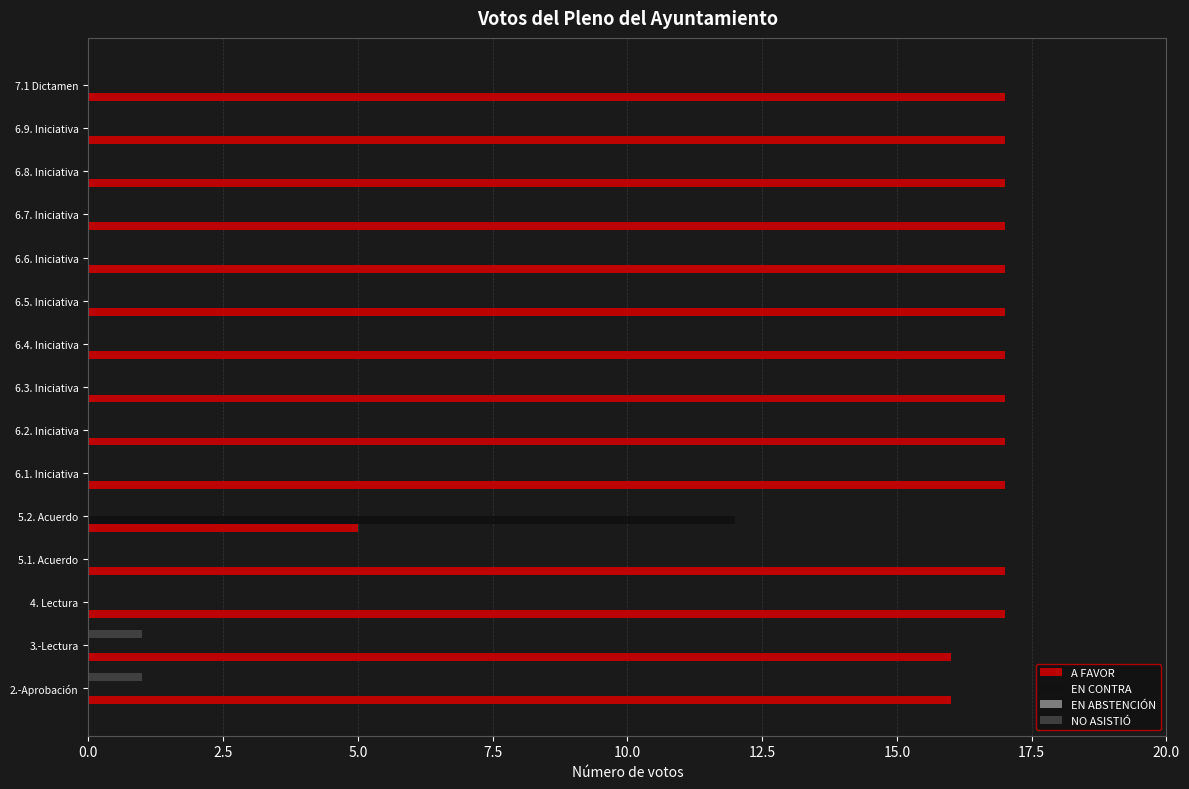

What is the sum of all A FAVOR values?

241